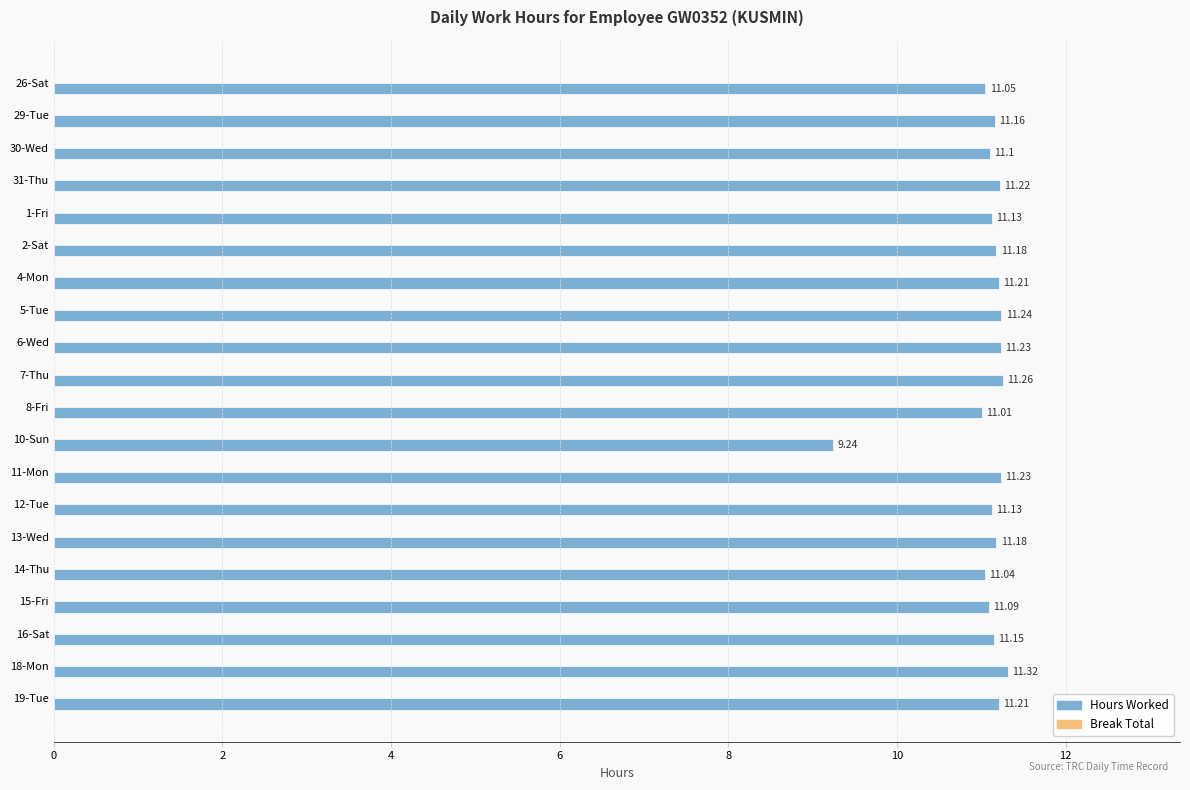

What is the sum of the values at 19-Tue and 6-Wed?

22.4